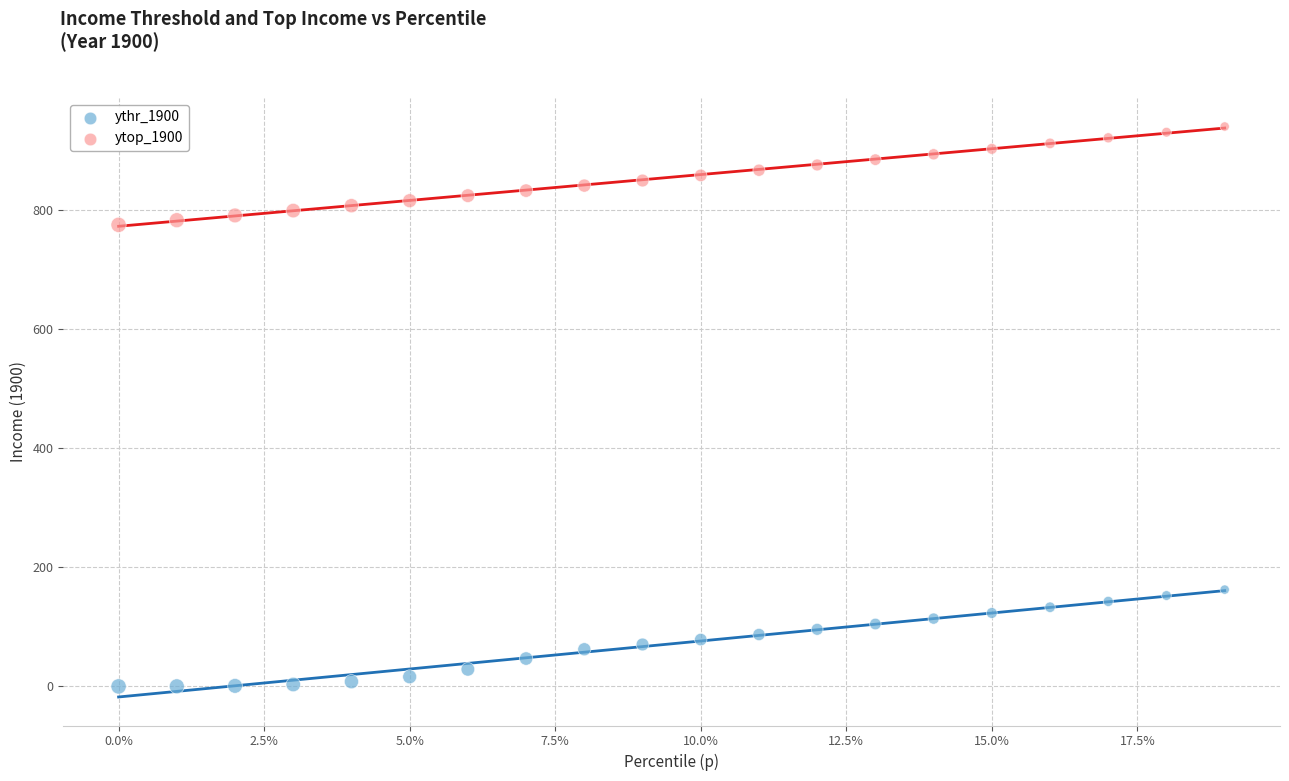

Across all data points, what is the range of Y values (max minus min)?

939.5